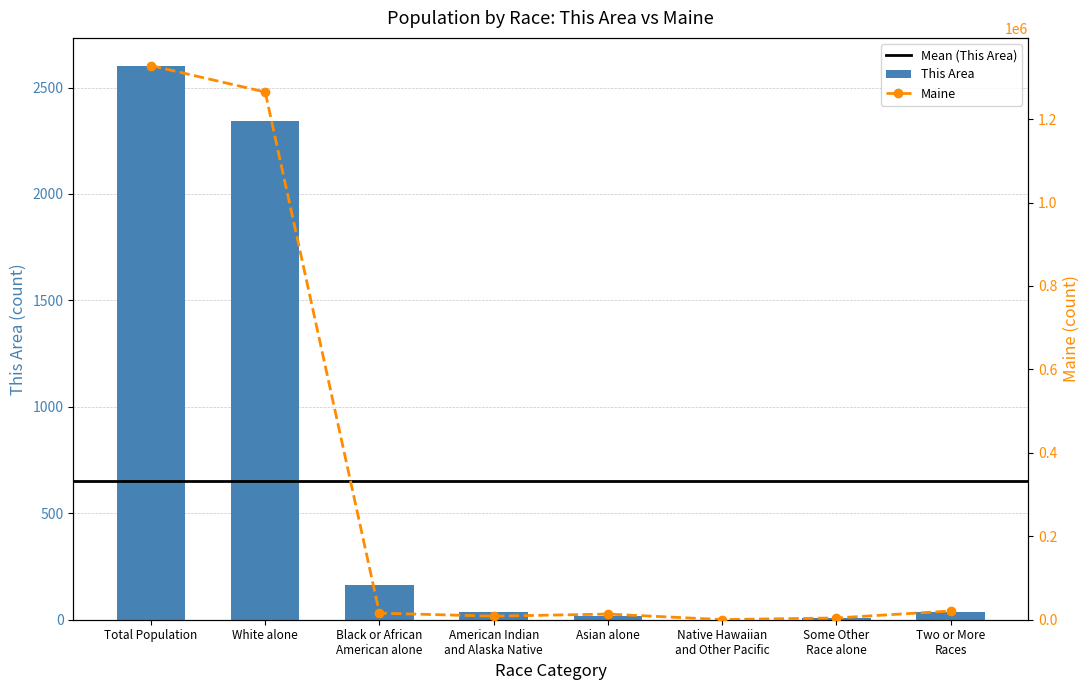

The This Area series shows 16 at American Indian
and Alaska Native. True or false?

False